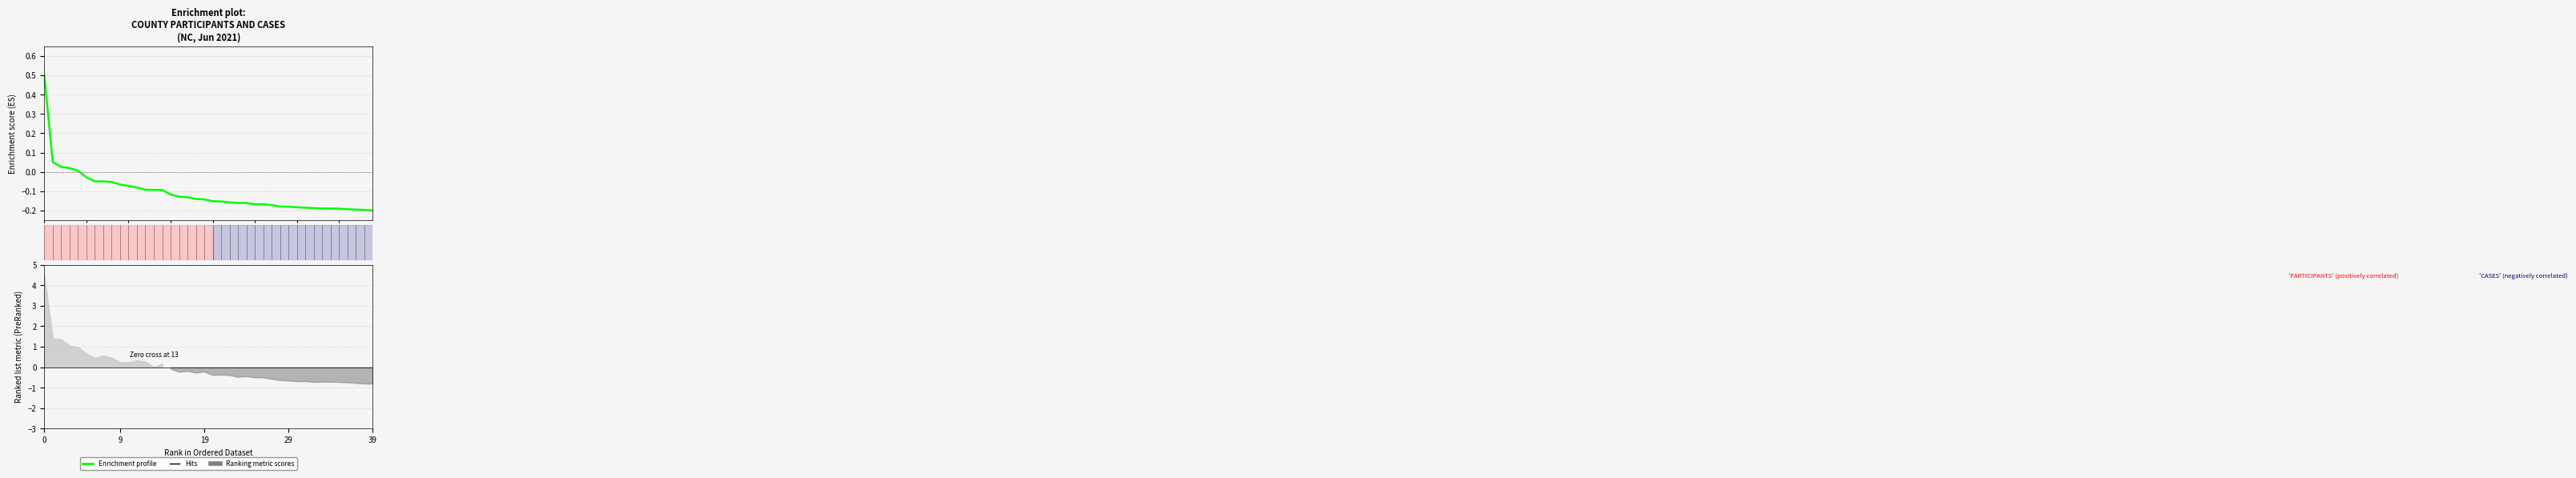

What is the difference between the second highest and minimum values?

0.3